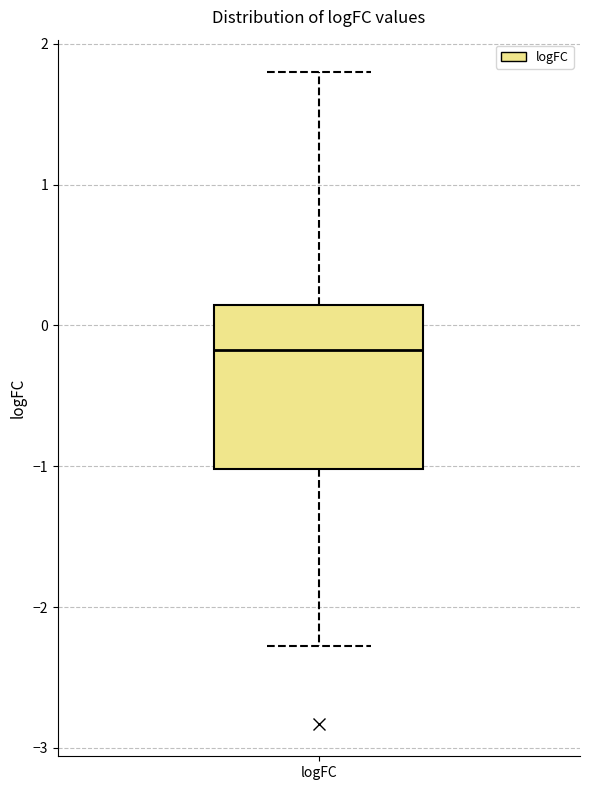

Read this box plot against the y-axis: the position of the median line, the range covered by the box, and the ends of both whiskers. The values are not printed on the chart, so give them approximately, as read against the axis.

median -0.2, box -1.0 to 0.1, whiskers -2.3 to 1.8